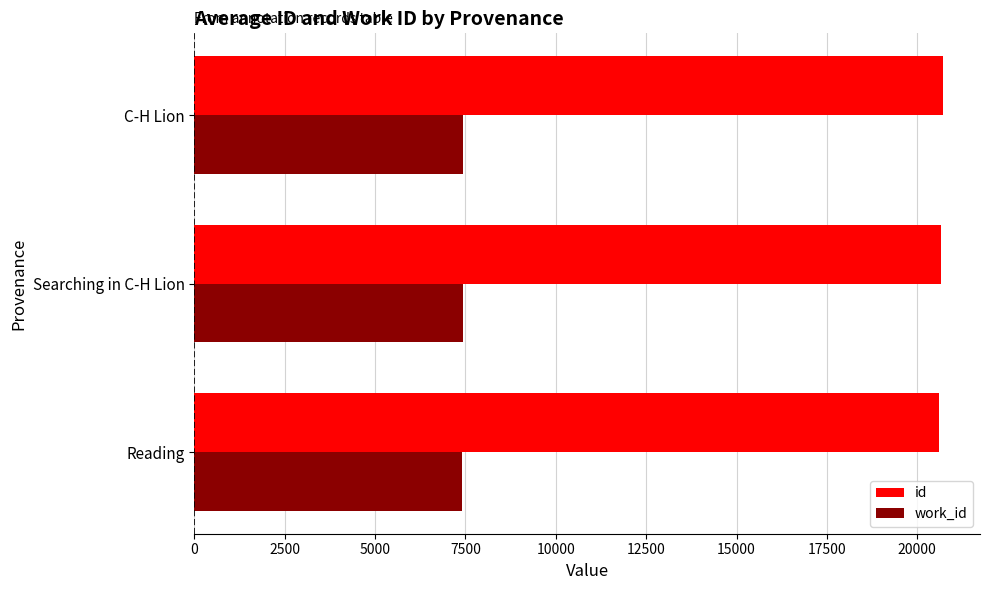

Where is id nearest to the value 20653?

Searching in C-H Lion